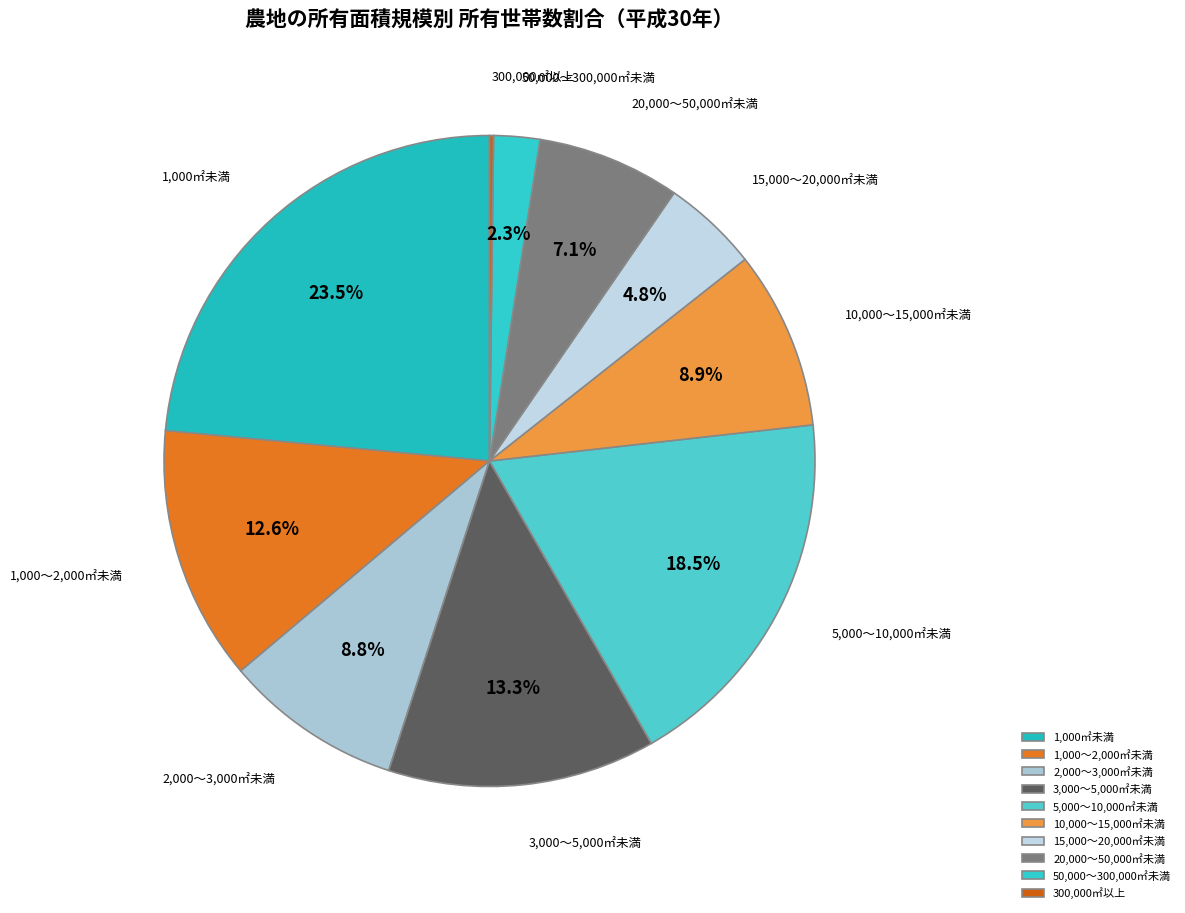

Which has a higher value, 3,000～5,000㎡未満 or 300,000㎡以上?

3,000～5,000㎡未満